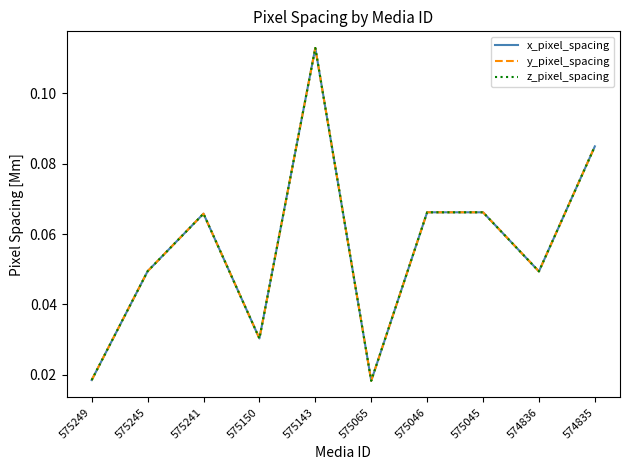

True or false: z_pixel_spacing and y_pixel_spacing intersect in this chart.

False